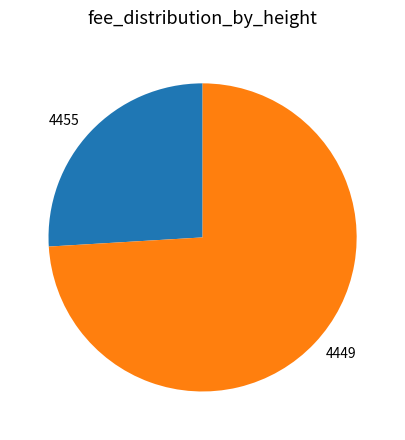

How many segments does this pie chart have?

2